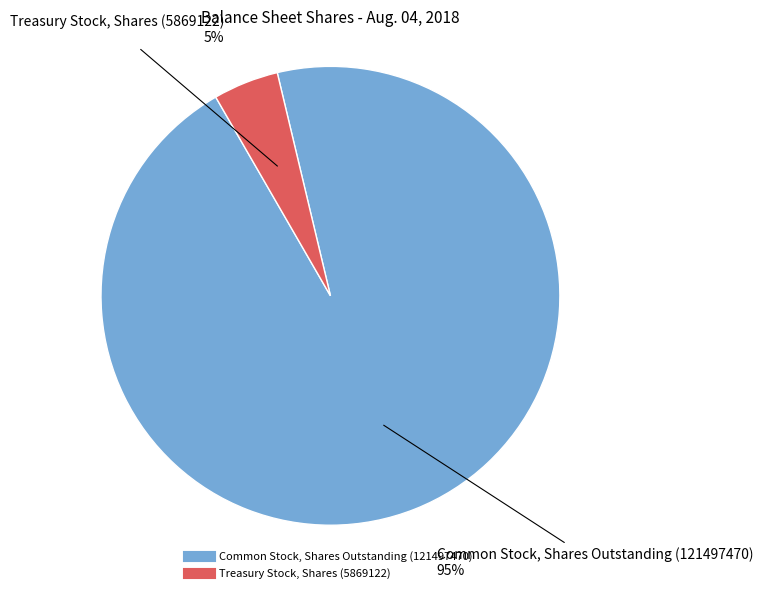

What is the smallest slice in the pie chart?

Treasury Stock, Shares (5869122)